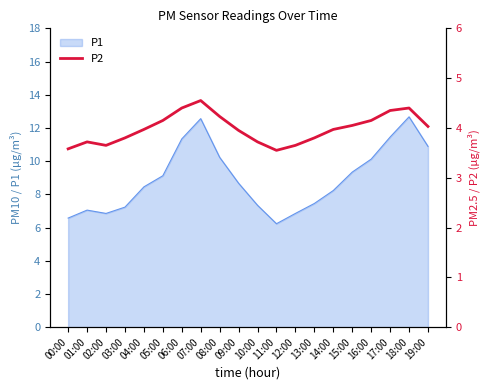

Reading right to left, what are all the values shown in this chart?

4.0	4.4	4.3	4.2	4.0	4.0	3.8	3.6	3.5	3.7	4.0	4.2	4.5	4.4	4.2	4.0	3.8	3.6	3.7	3.6